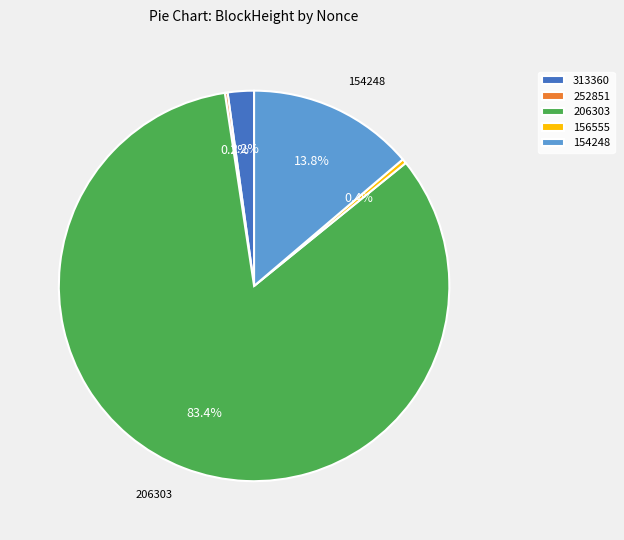

What is the ratio of the value at 154248 to the value at 313360?

6.3